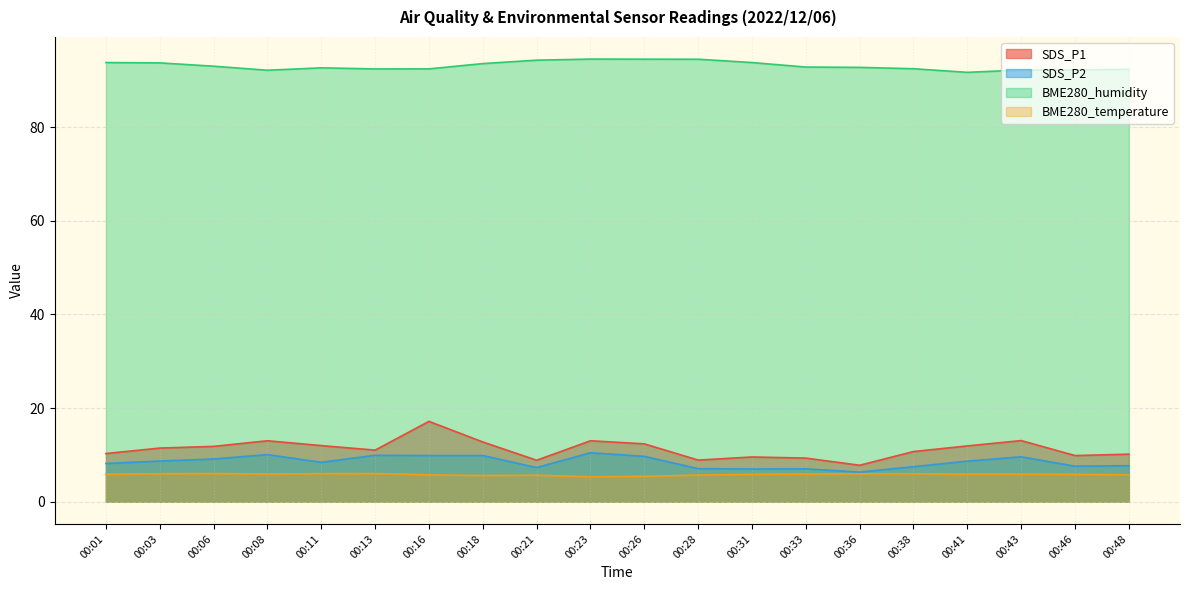

How many interior local peaks does the SDS_P1 series have?

5